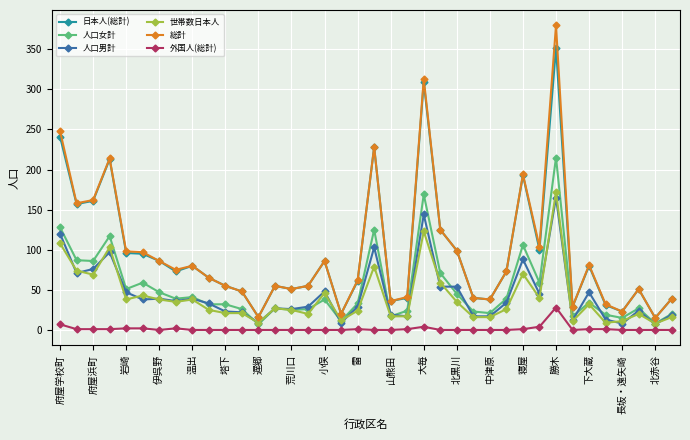

True or false: 世帯数日本人 and 日本人(総計) intersect in this chart.

False